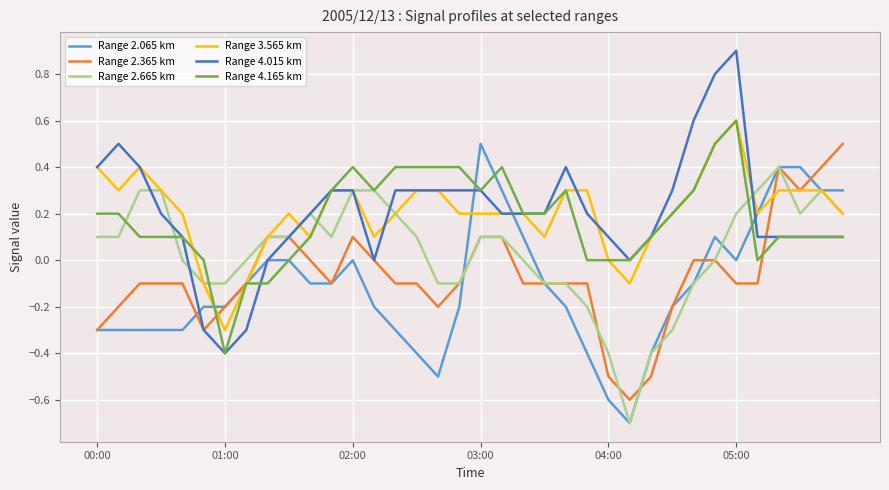

What is the maximum value shown in the chart?

0.9